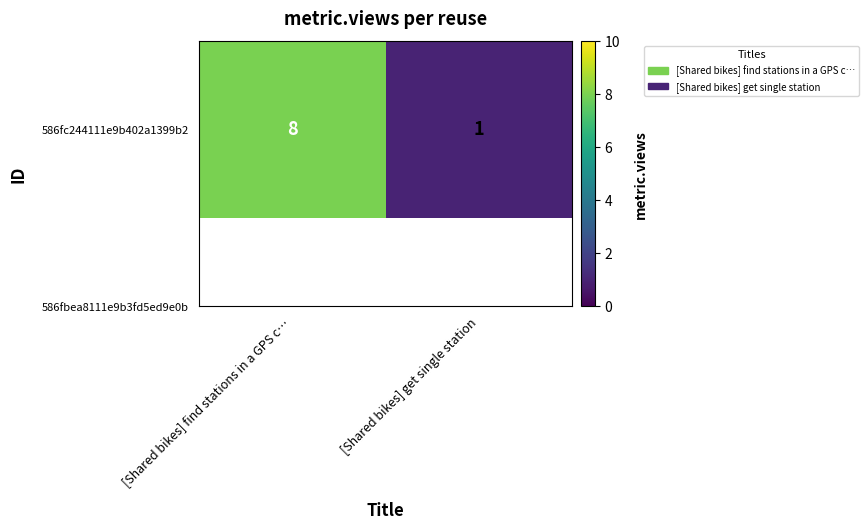

Between [Shared bikes] find stations in a GPS c… and [Shared bikes] get single station, which is larger?

[Shared bikes] find stations in a GPS c…